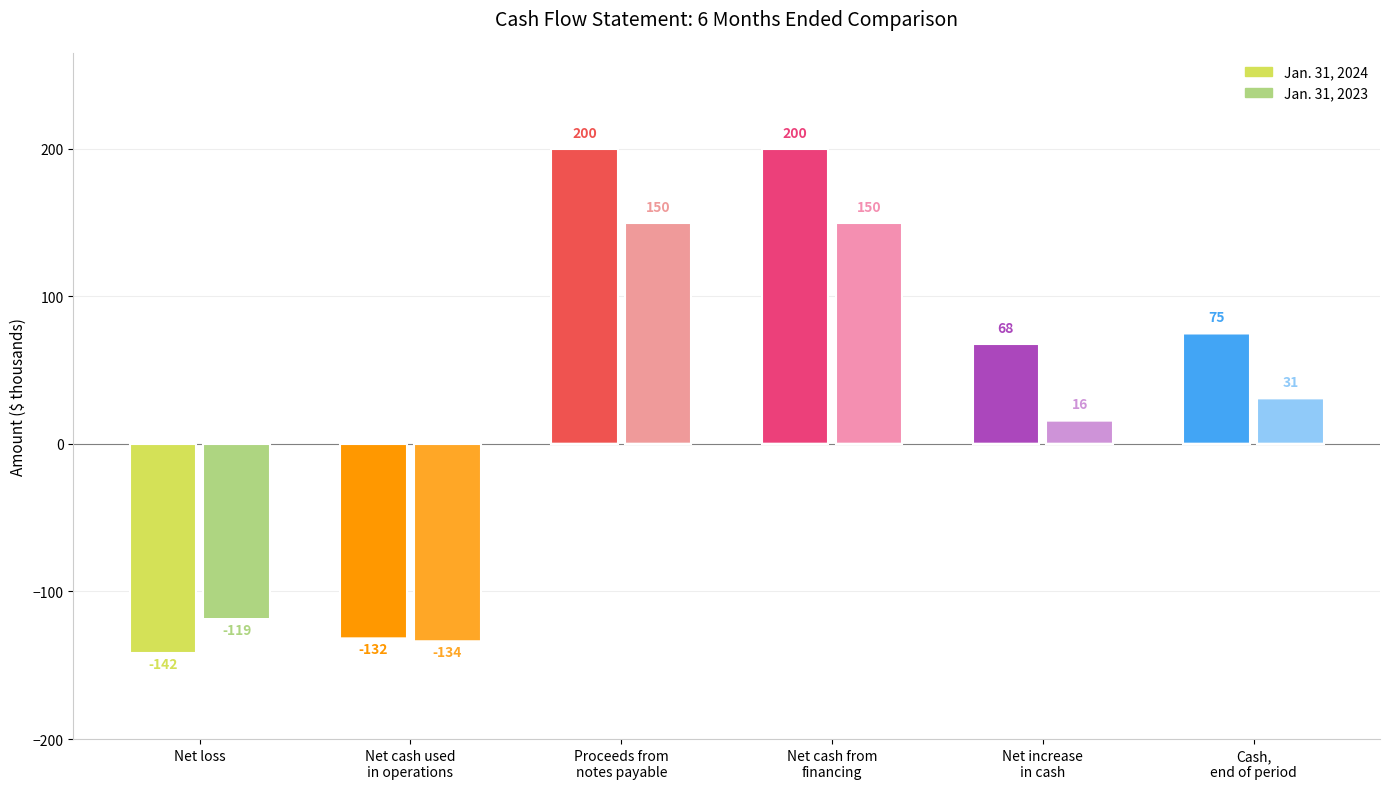

Are the bars horizontal?

No